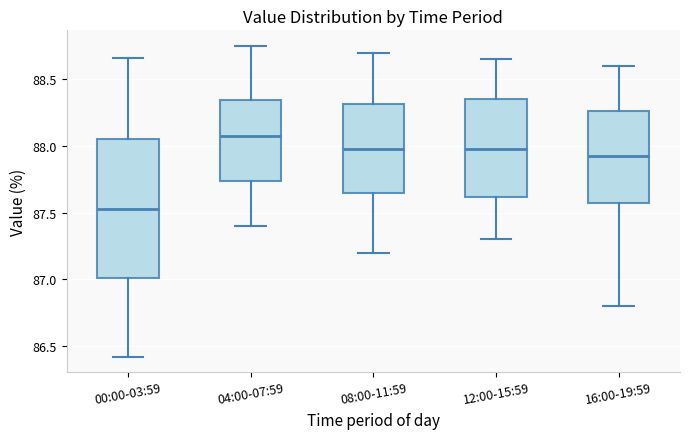

Which box's median line is the highest?

04:00-07:59